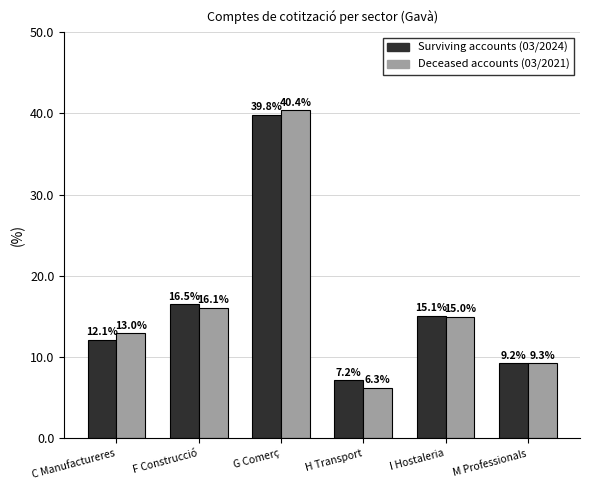

What is the total value across all series at M Professionals?

18.5